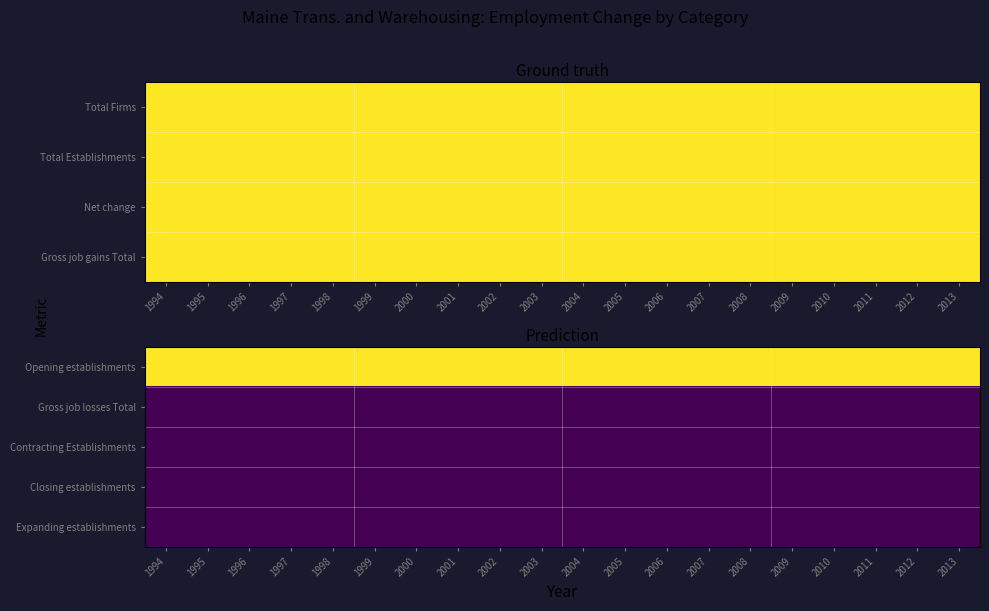

At how many categories does at least one series exceed 50?

20